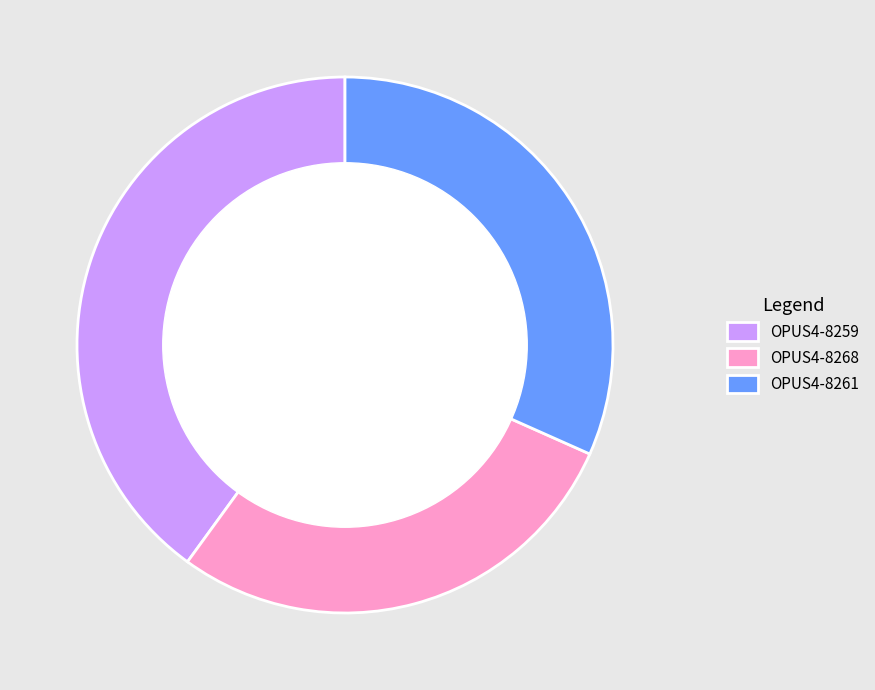

What is the smallest slice in the pie chart?

OPUS4-8268